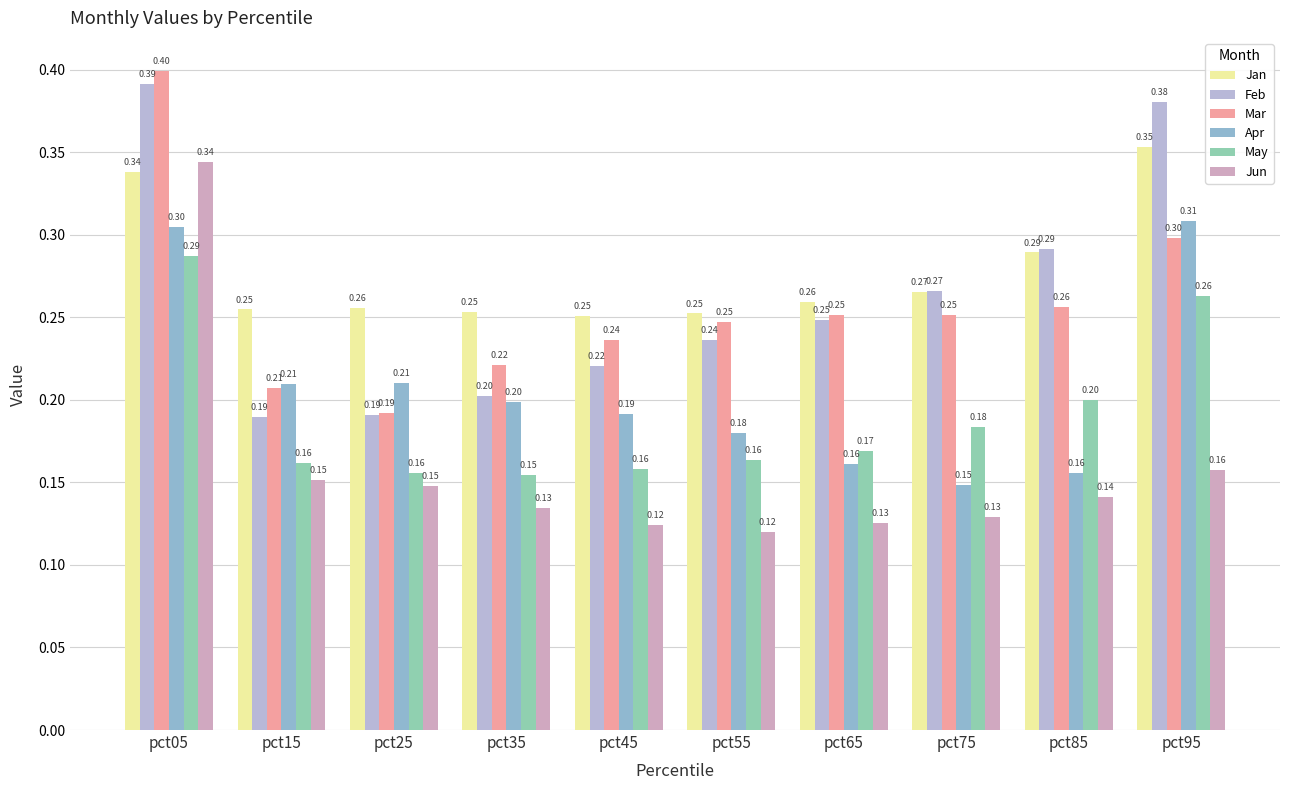

Is it true that May equals 0.3 at pct35?

False